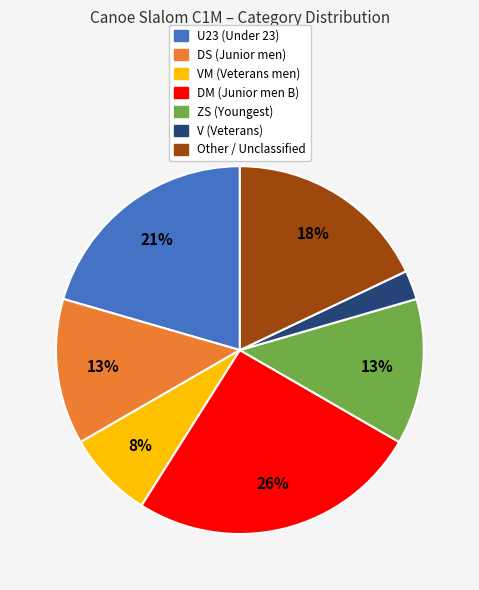

To the nearest percent, what is the difference between the largest and smallest slice percentages?

23%